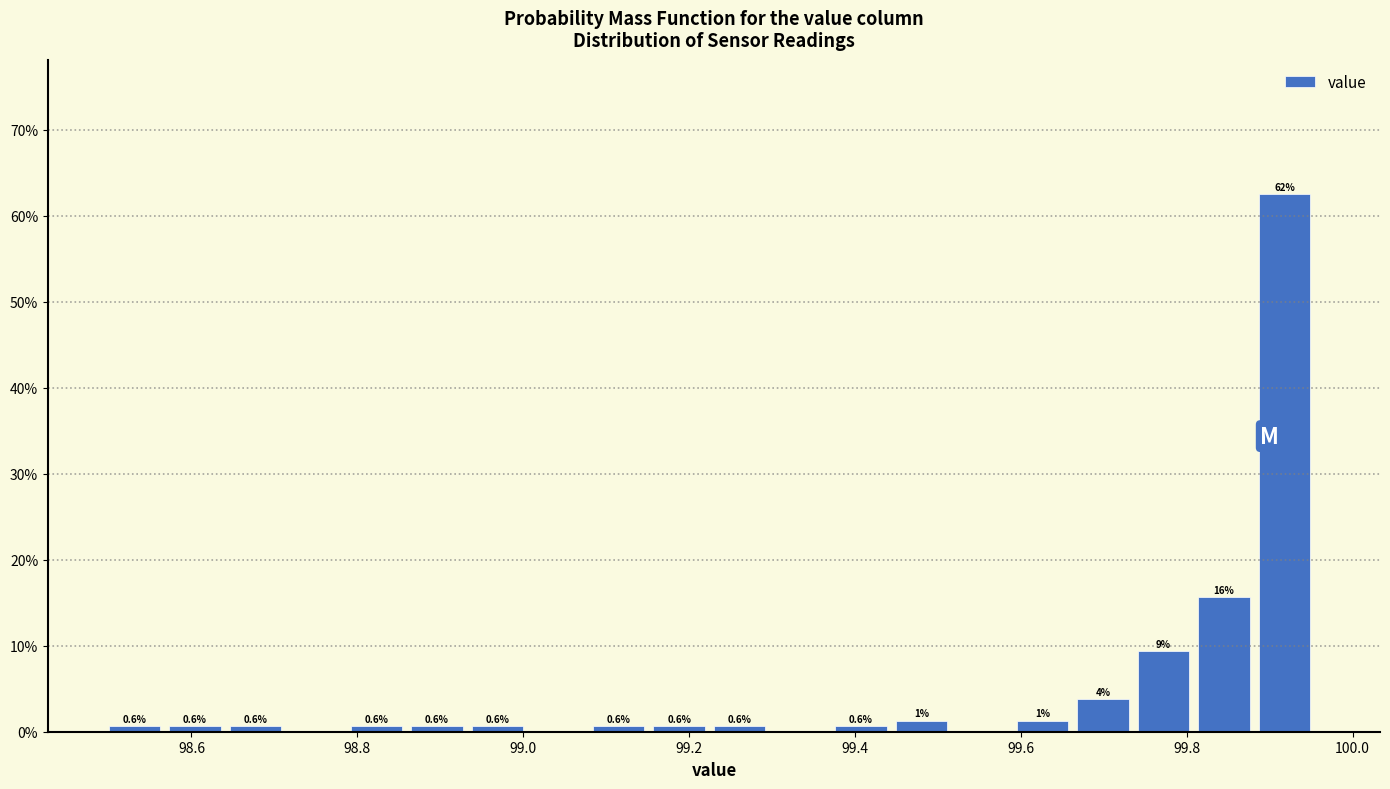

Read against the x-axis, roughly where is the centre of the tallest bar?

99.92